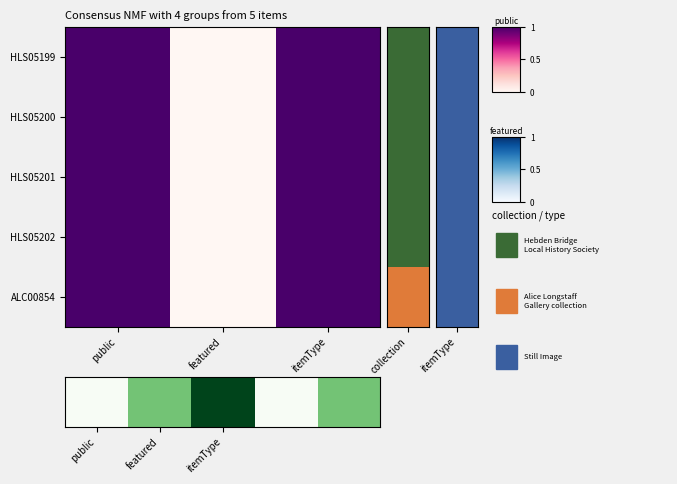

Which series has the largest total across all categories?

HLS05199